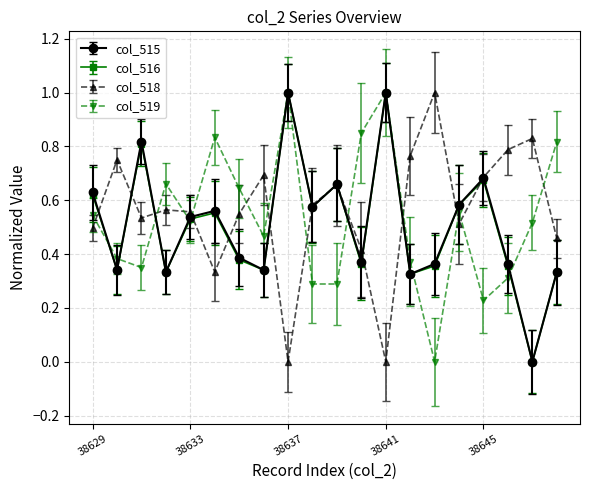

What is the value of the col_515 point at the 13th from the left?

1.0